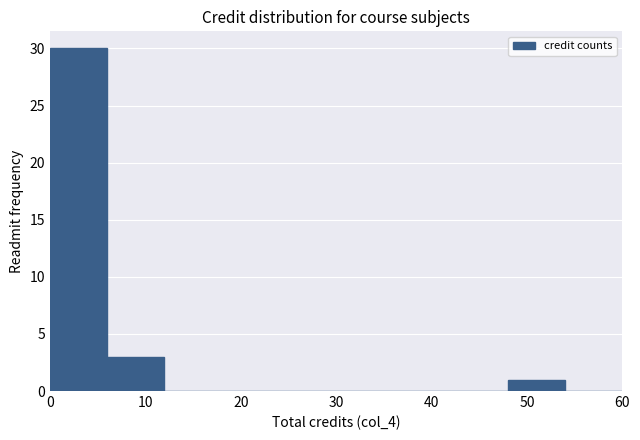

What is the height of the bar covering 0 to 6 on the x-axis? The values are not printed on the chart, so give them approximately, as read against the axis.

30